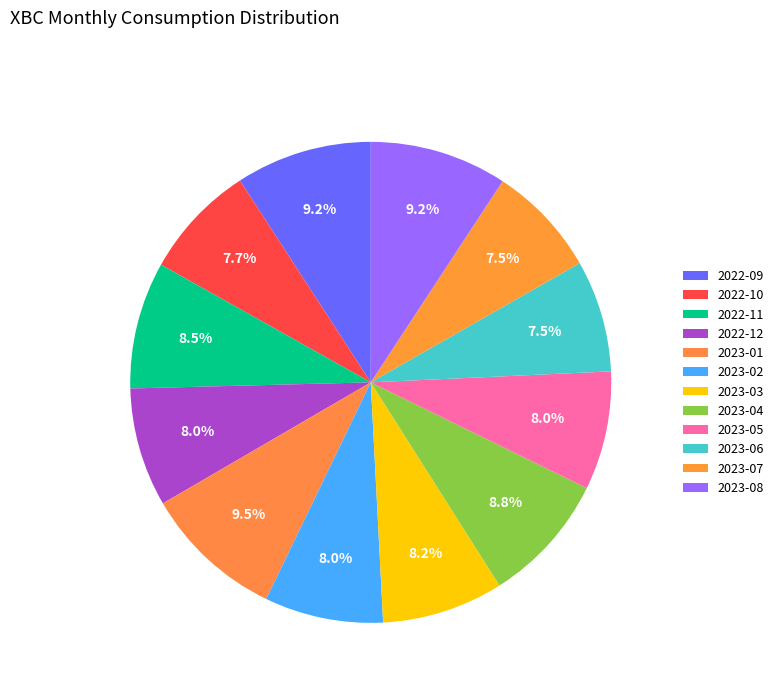

Count the number of slices in the pie.

12